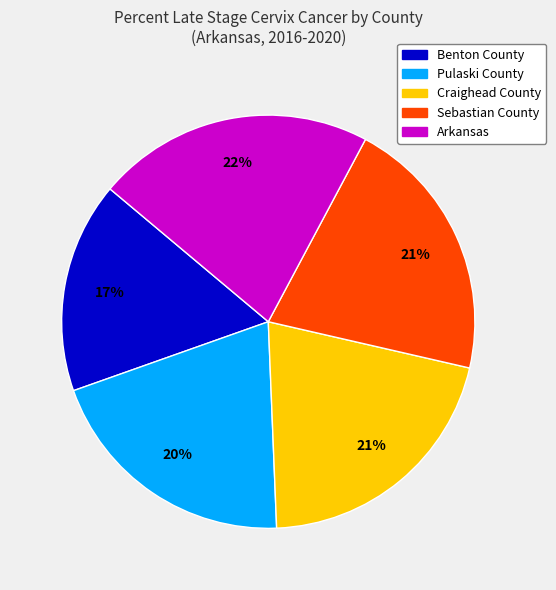

To the nearest percent, what is the difference between the Sebastian County and Pulaski County slice percentages?

1%